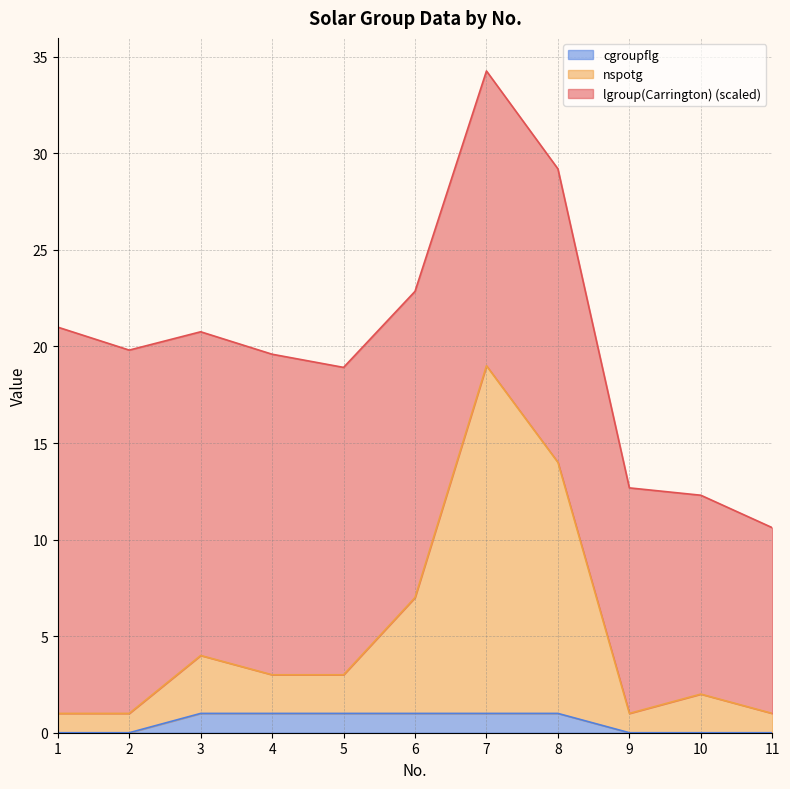

What is the maximum value for cgroupflg?

1.0